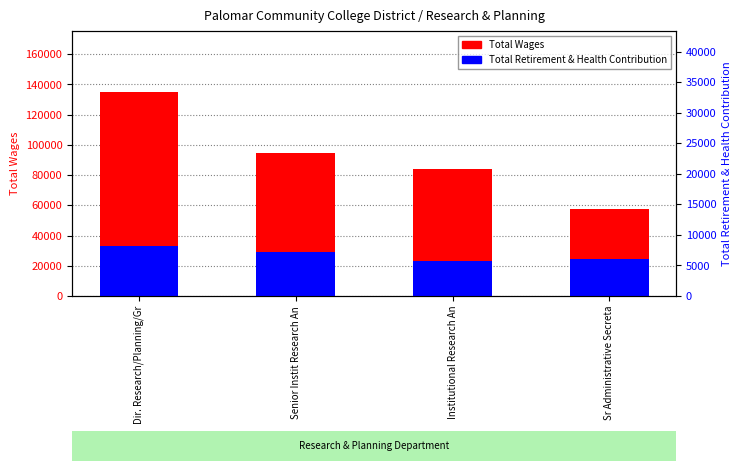

How many groups of bars are there?

4